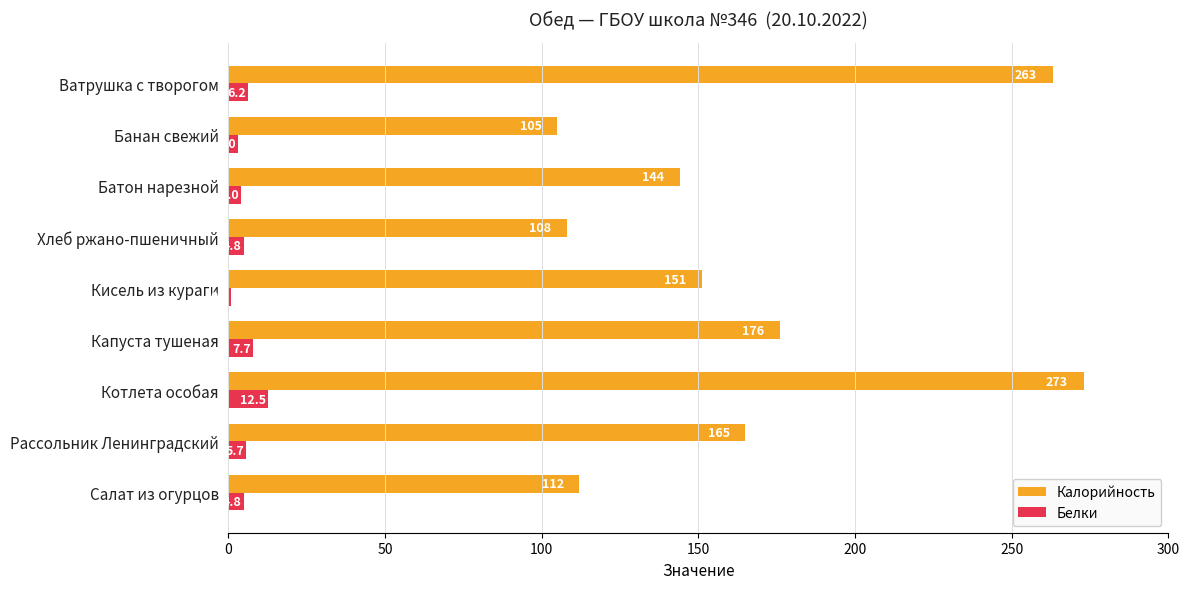

What is the total value across all series at Банан свежий?

108.0